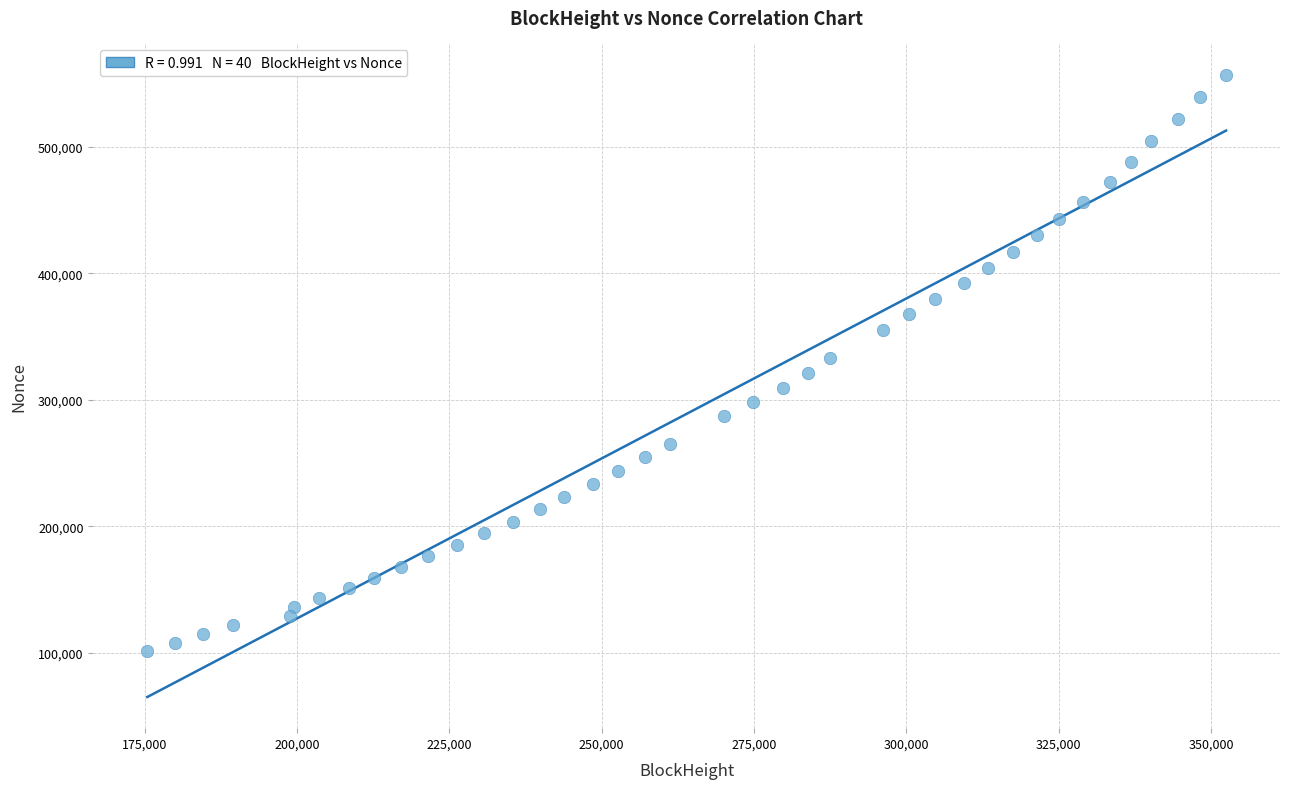

What is the range of X values (max minus min)?

177086